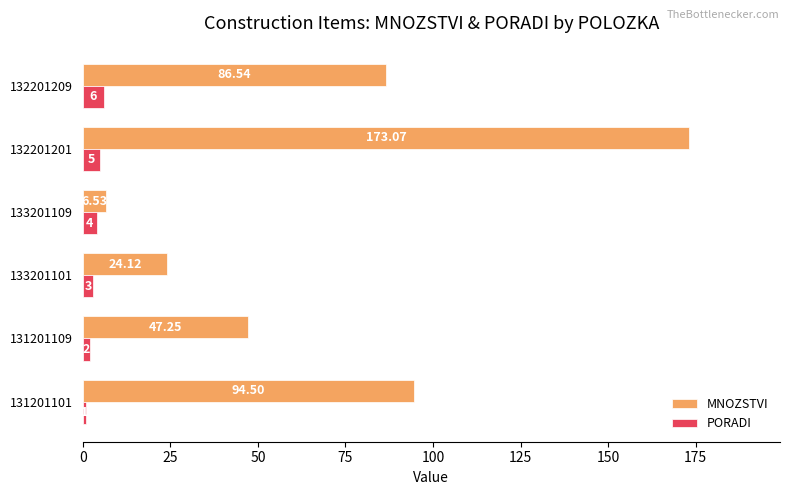

Which series has the widest spread of values?

MNOZSTVI